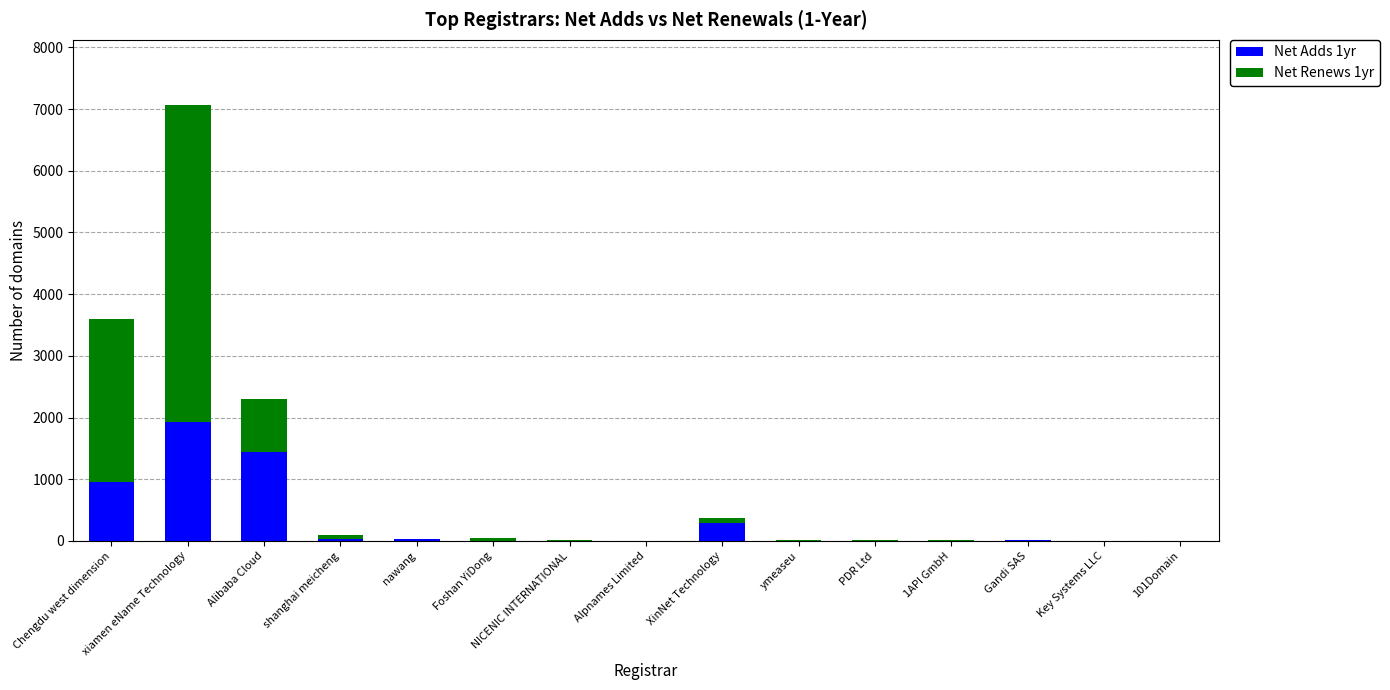

The value of Net Adds 1yr at Chengdu west dimension is 1621. True or false?

False